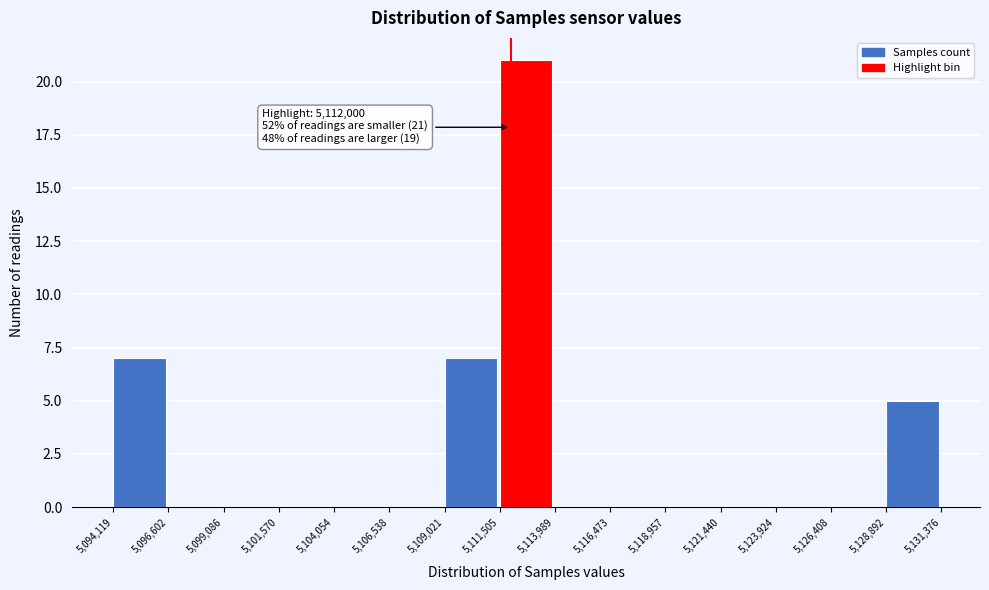

Which range on the x-axis has the tallest bar?

5,111,505 to 5,113,989